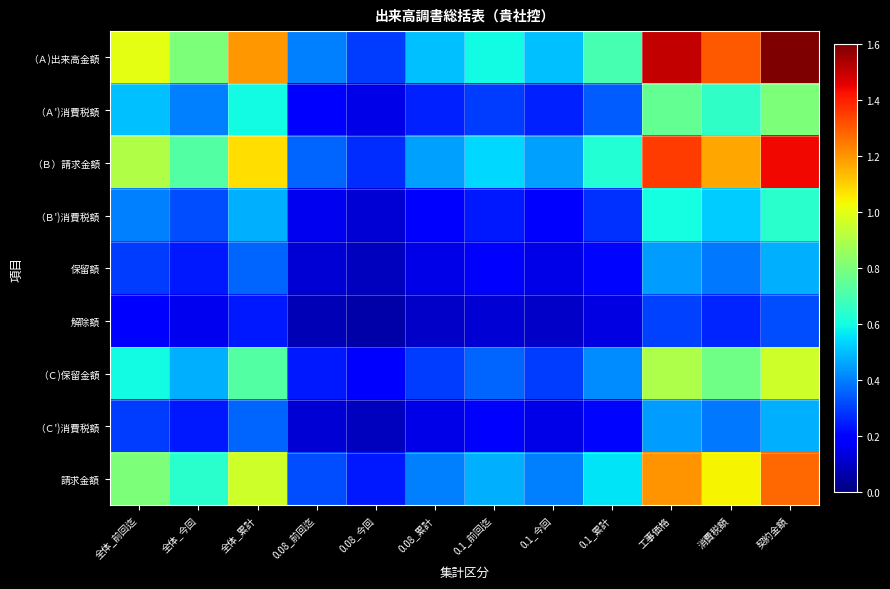

How many series are shown in this chart?

9